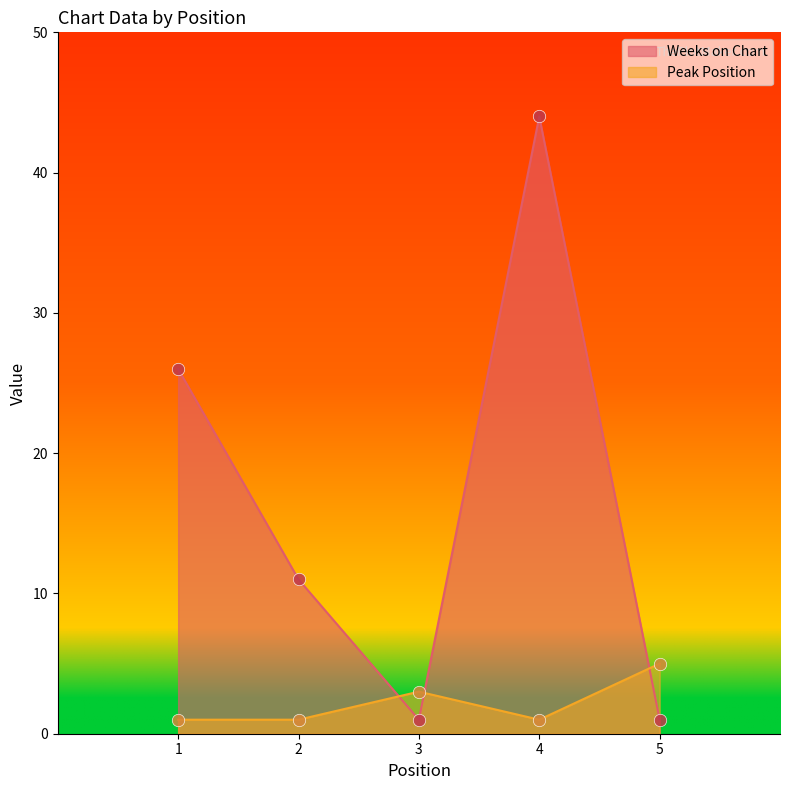

At how many categories does at least one series exceed 18?

2